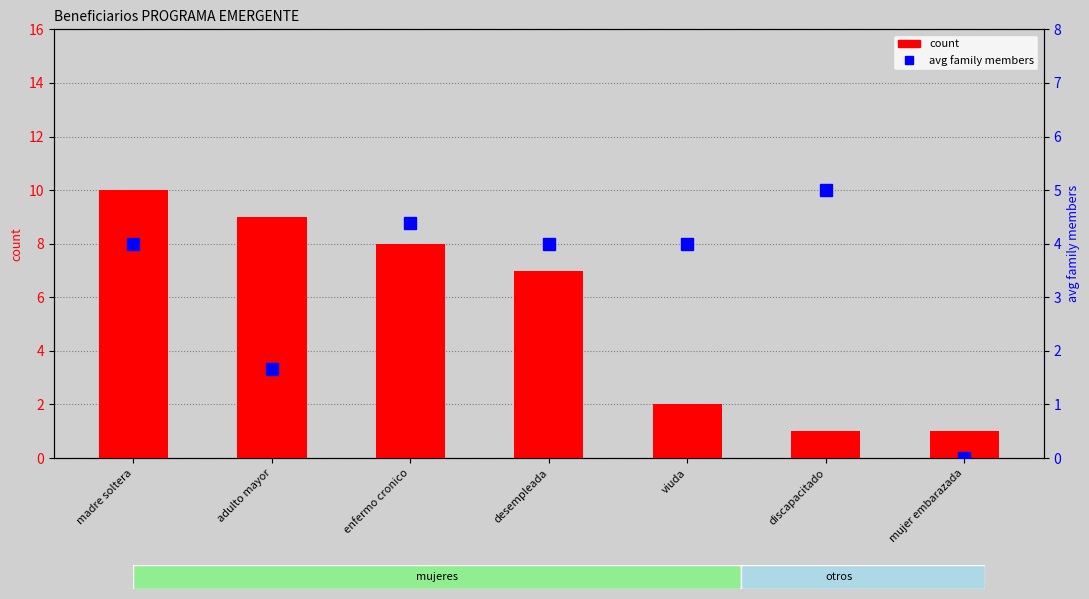

Rank the categories by count value from lowest to highest.

discapacitado, mujer embarazada, viuda, desempleada, enfermo cronico, adulto mayor, madre soltera